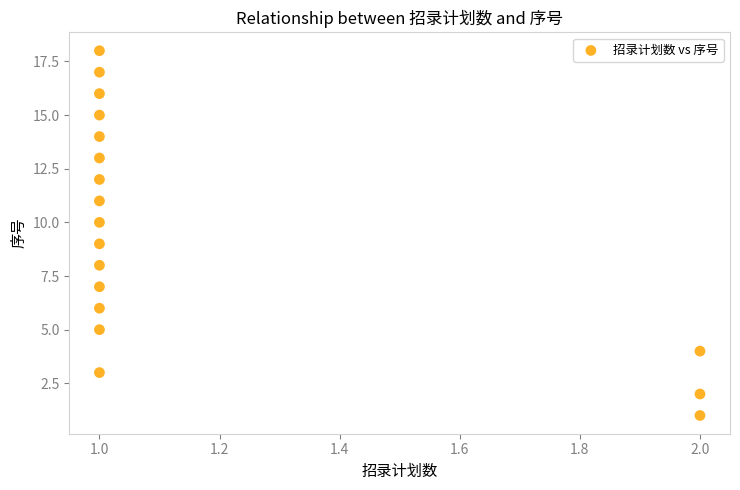

What is the range of Y values (max minus min)?

17